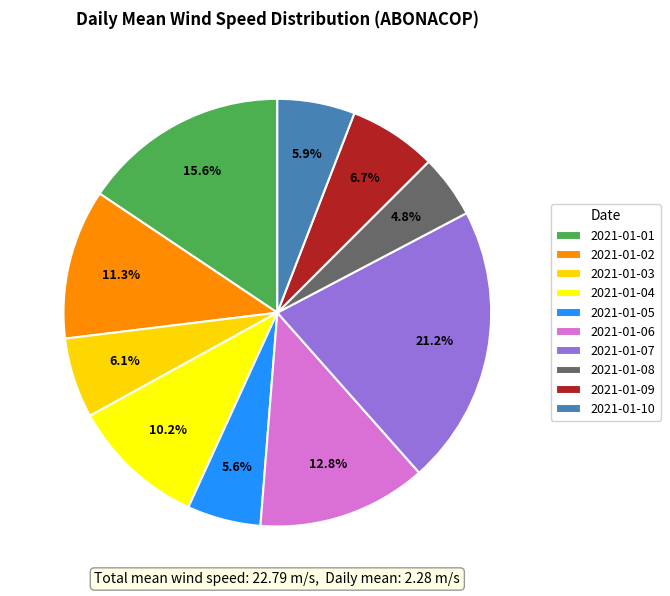

Rank the categories by value from lowest to highest.

2021-01-08, 2021-01-05, 2021-01-10, 2021-01-03, 2021-01-09, 2021-01-04, 2021-01-02, 2021-01-06, 2021-01-01, 2021-01-07